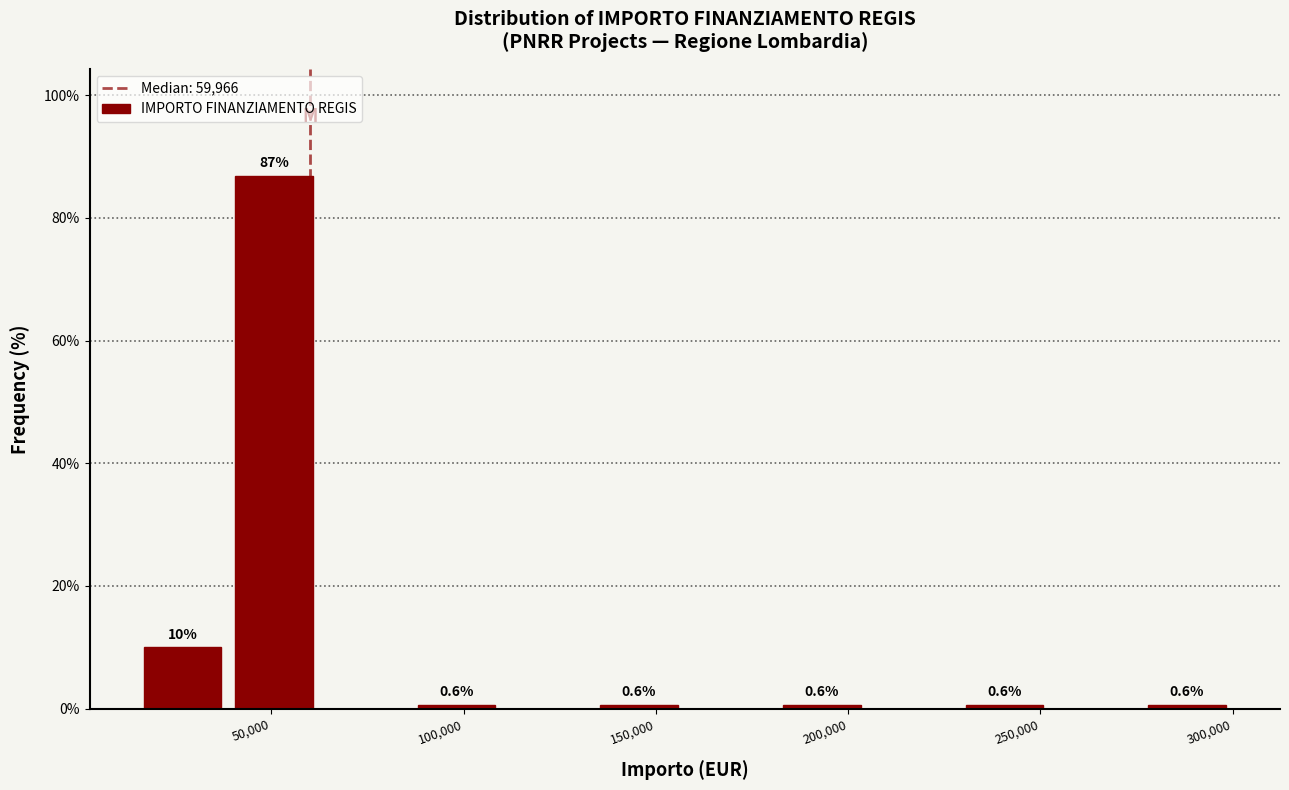

Over which range of the x-axis is the bar tallest?

40000 to 65000